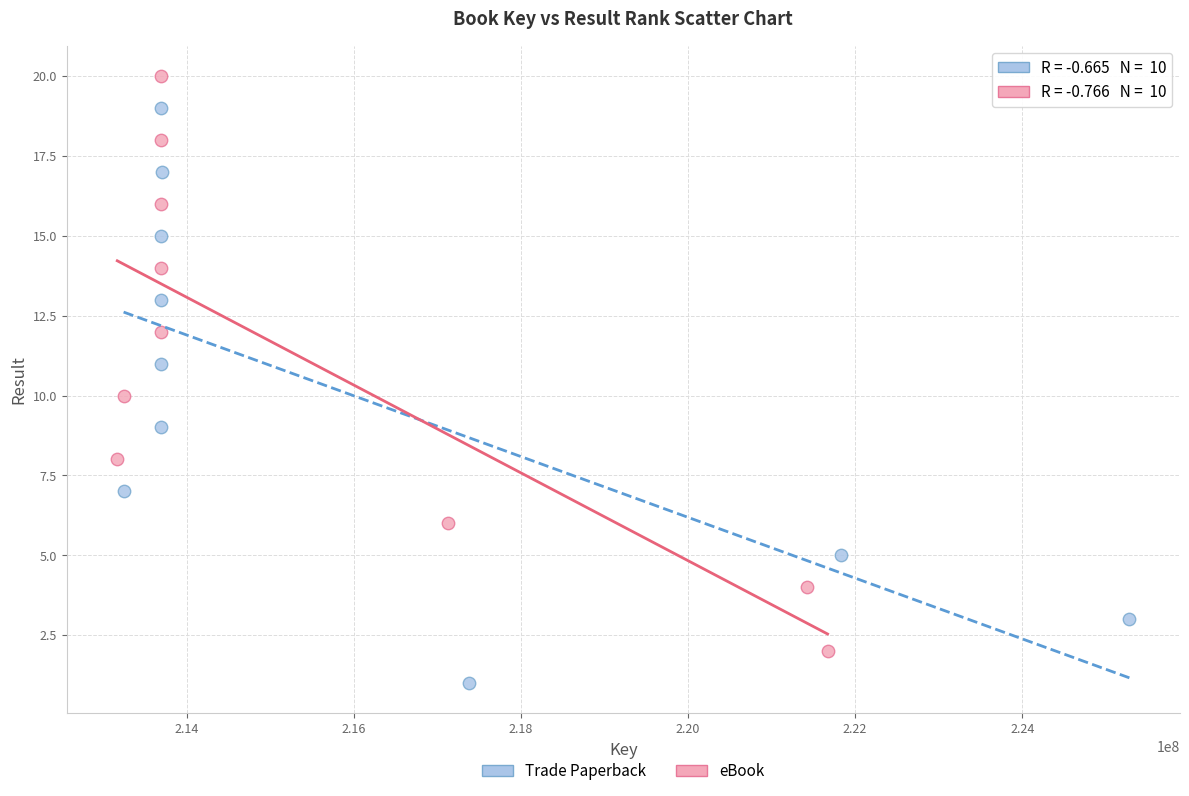

Which series contains the lowest Y value?

Trade Paperback